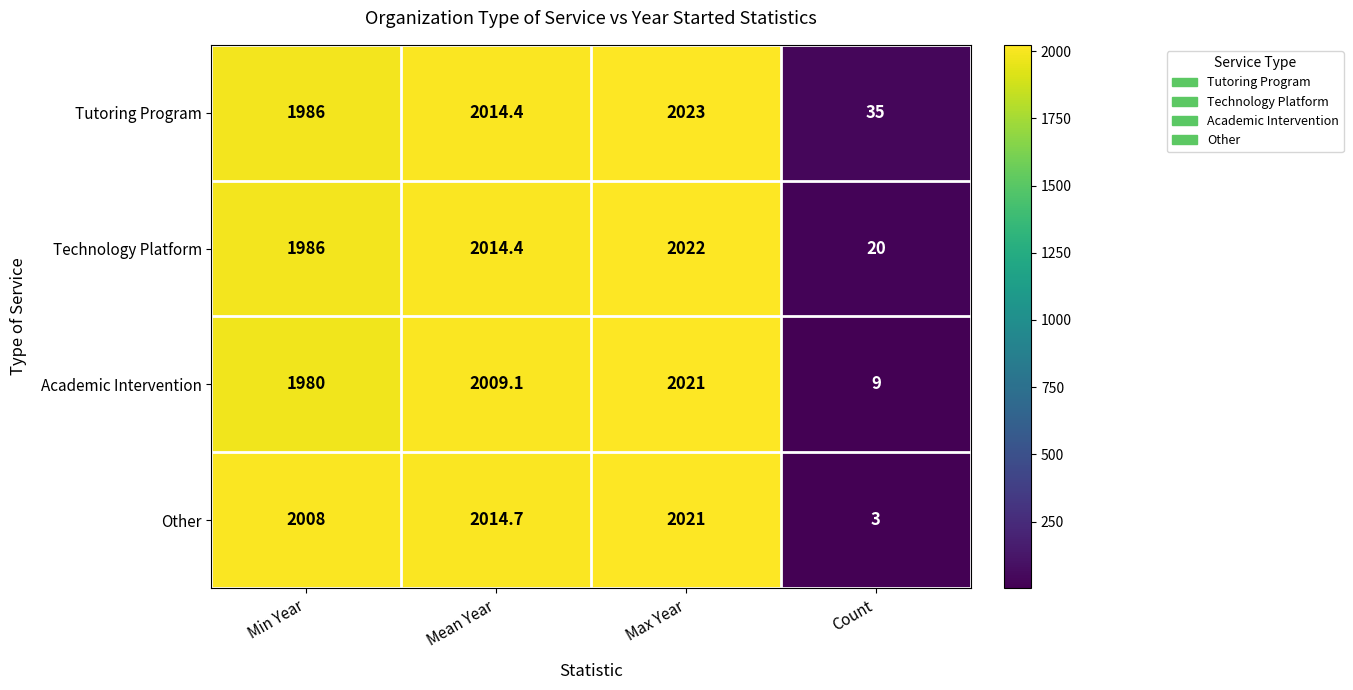

Reading left to right, transcribe all the data shown in this chart.

Tutoring Program: Min Year=1986.0	Mean Year=2014.4	Max Year=2023.0	Count=35.0
Technology Platform: Min Year=1986.0	Mean Year=2014.4	Max Year=2022.0	Count=20.0
Academic Intervention: Min Year=1980.0	Mean Year=2009.1	Max Year=2021.0	Count=9.0
Other: Min Year=2008.0	Mean Year=2014.7	Max Year=2021.0	Count=3.0